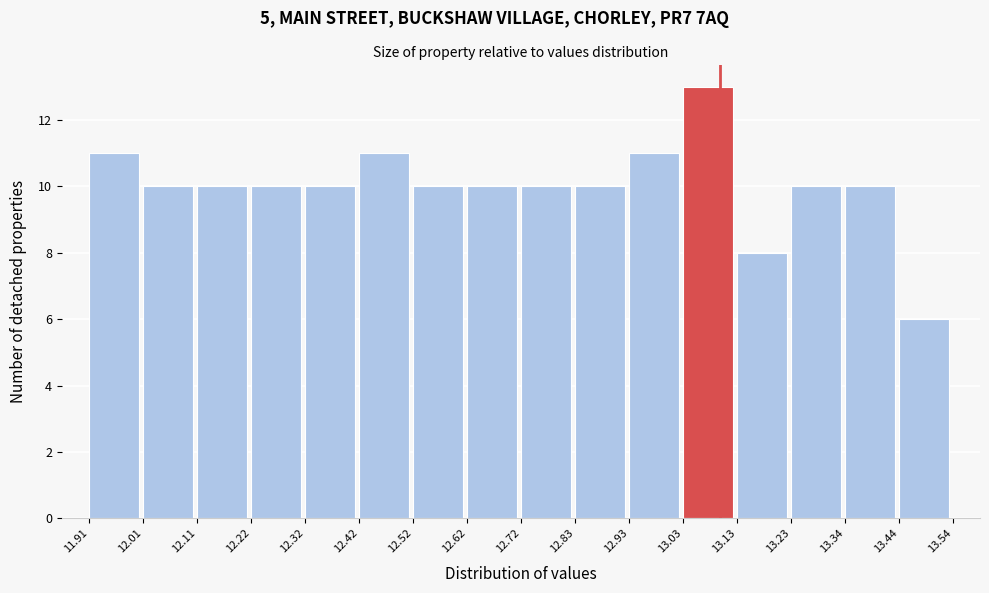

Reading left to right, transcribe this chart: for each bar, give the range it covers on the x-axis and its height. The values are not printed on the chart, so give them approximately, as read against the axis.

11.91 to 12.01: 11
12.01 to 12.11: 10
12.11 to 12.22: 10
12.22 to 12.32: 10
12.32 to 12.42: 10
12.42 to 12.52: 11
12.52 to 12.62: 10
12.62 to 12.72: 10
12.72 to 12.83: 10
12.83 to 12.93: 10
12.93 to 13.03: 11
13.03 to 13.13: 13
13.13 to 13.23: 8
13.23 to 13.34: 10
13.34 to 13.44: 10
13.44 to 13.54: 6